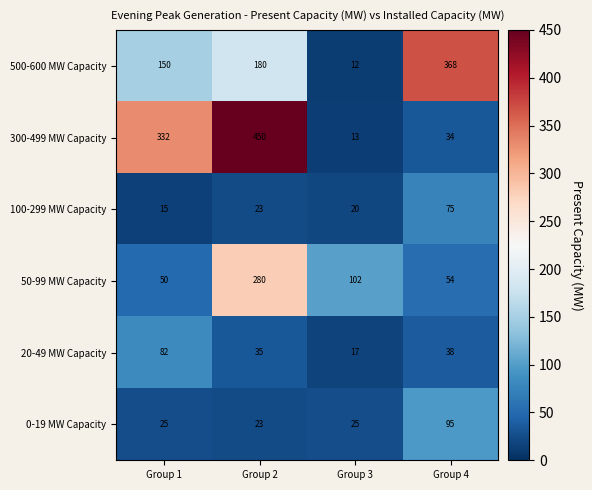

Which series changed the most between Group 1 and Group 3?

300-499 MW Capacity